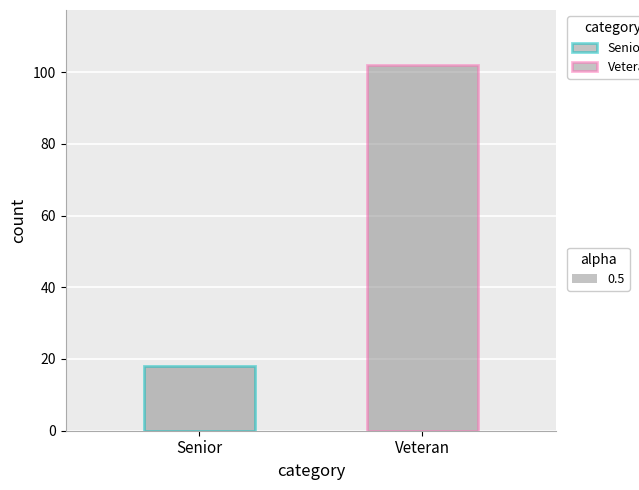

Count the number of categories in the chart.

1